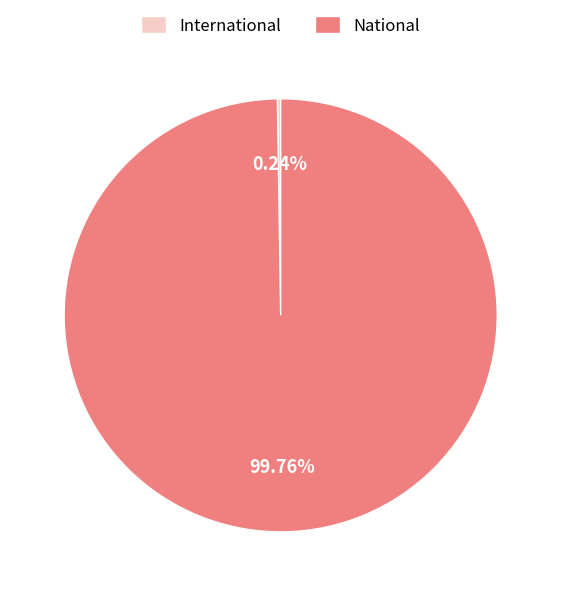

Which category has the biggest portion of the pie?

National